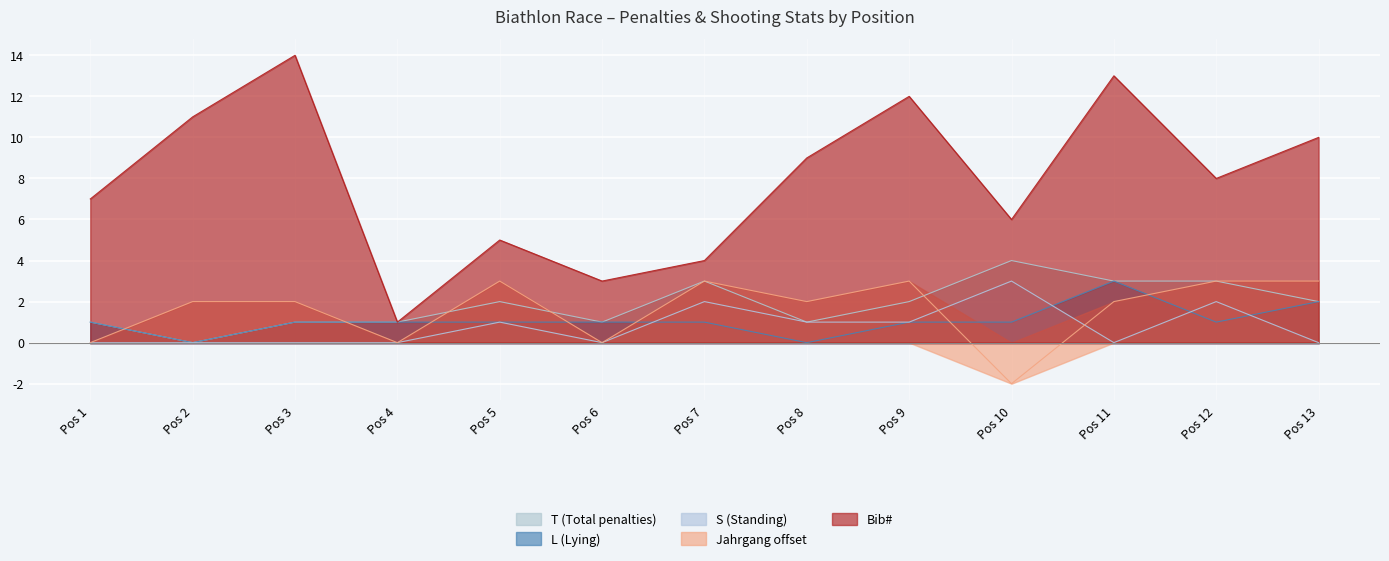

In Bib#, how many points are higher than both neighbors (excluding endpoints)?

4